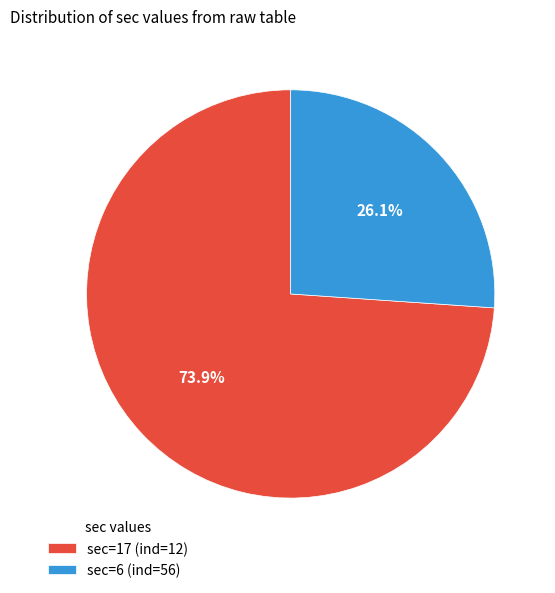

Count the number of slices in the pie.

2